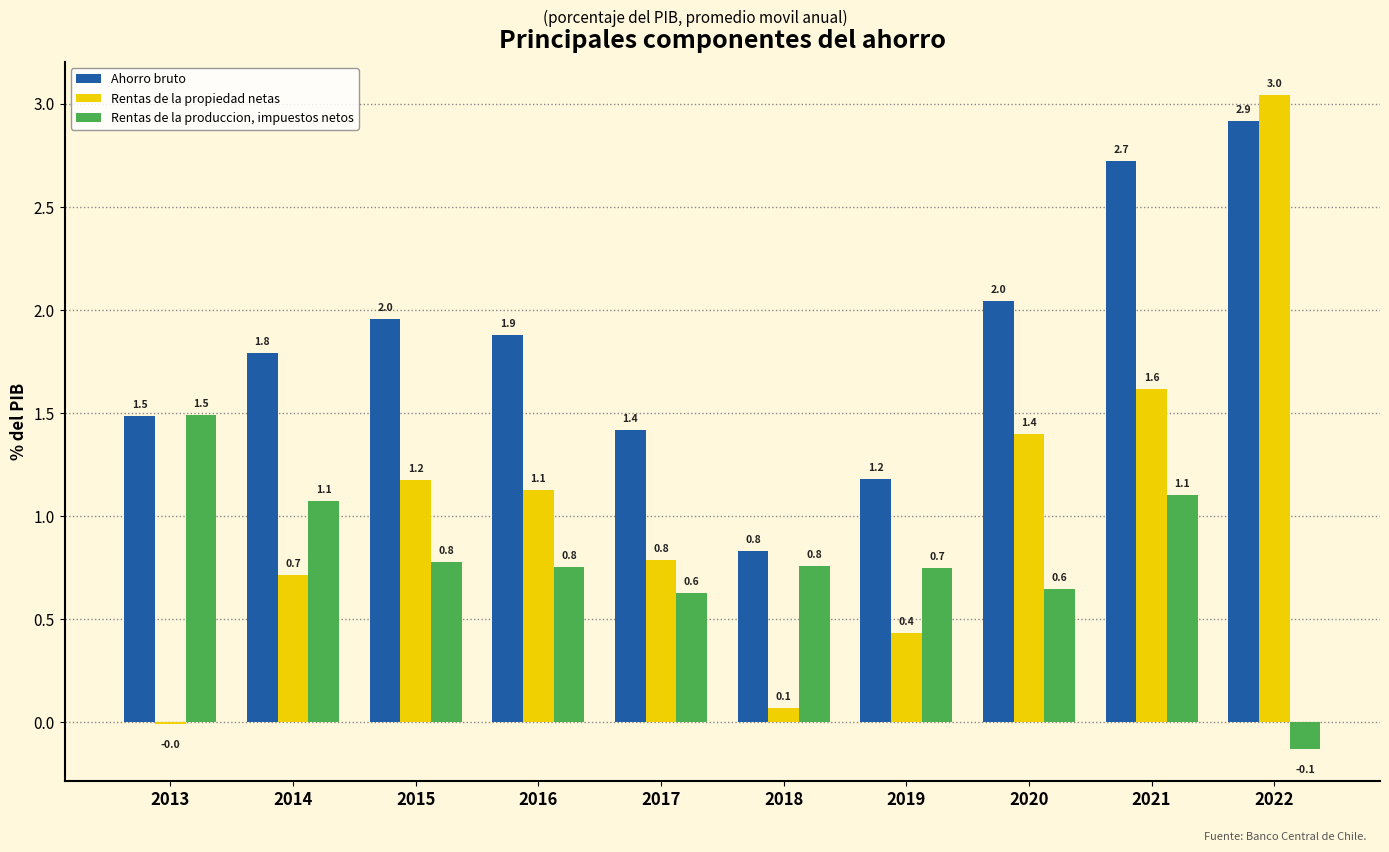

Which series has the largest total across all categories?

Ahorro bruto